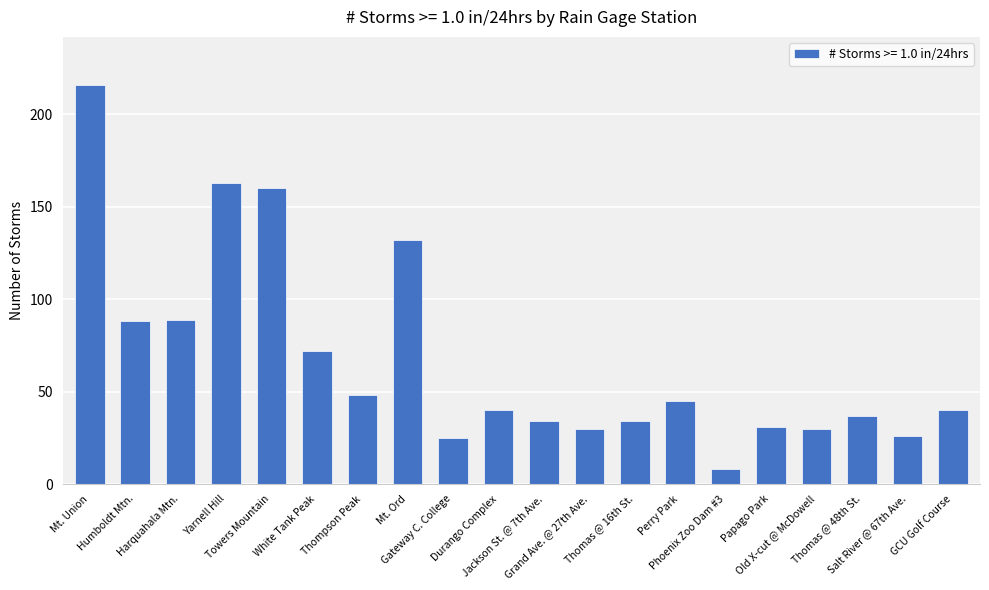

How many data points does each series have?

20